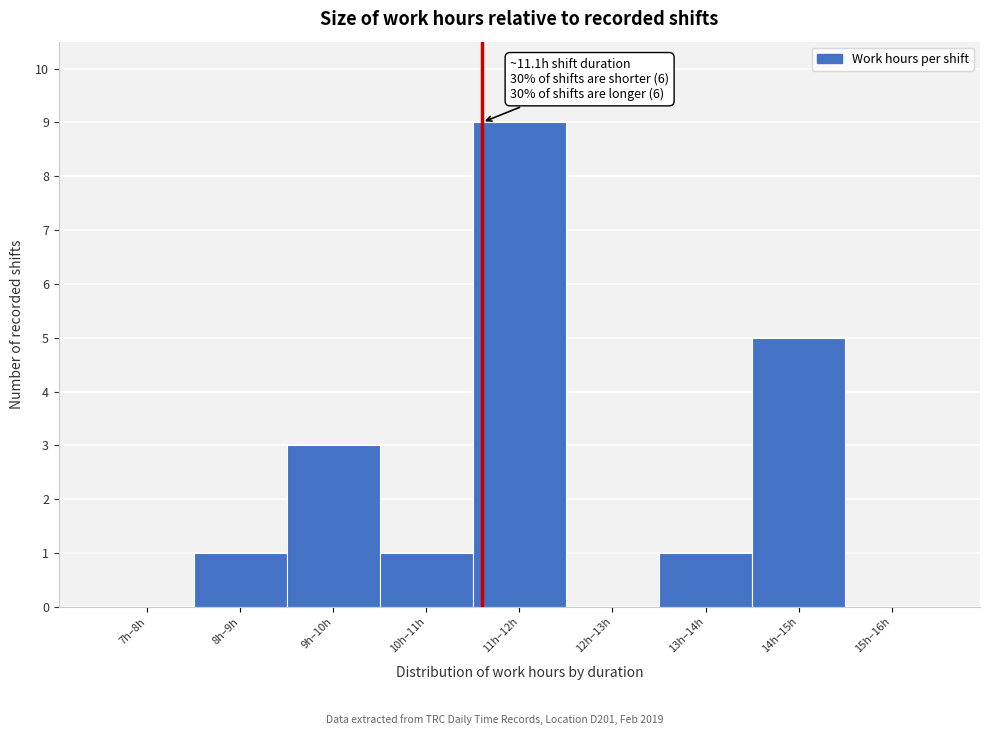

Reading right to left, what are all the values shown in this chart?

15h–16h=0	14h–15h=5	13h–14h=1	12h–13h=0	11h–12h=9	10h–11h=1	9h–10h=3	8h–9h=1	7h–8h=0